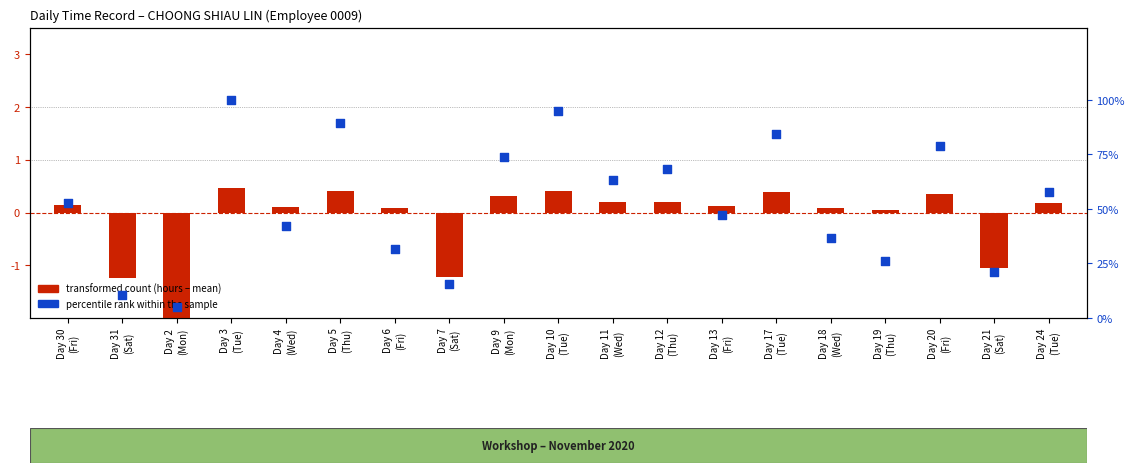

At which category is the sum across all series the highest?

Day 3
(Tue)